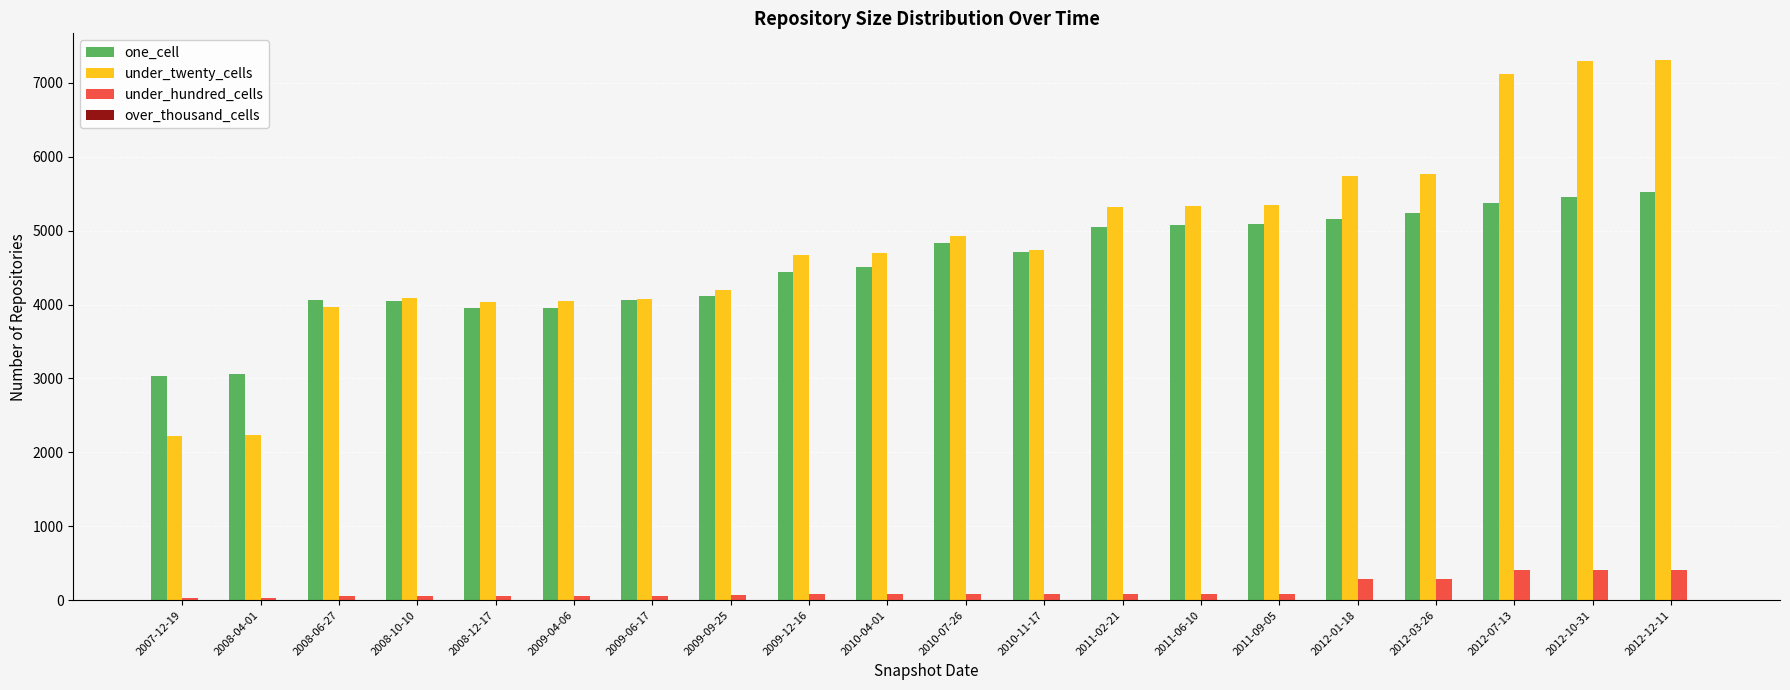

Which series changed the most between 2009-04-06 and 2010-07-26?

under_twenty_cells